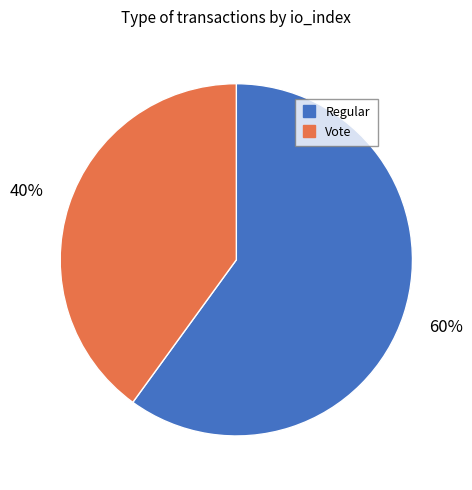

How many slices are in this pie chart?

2